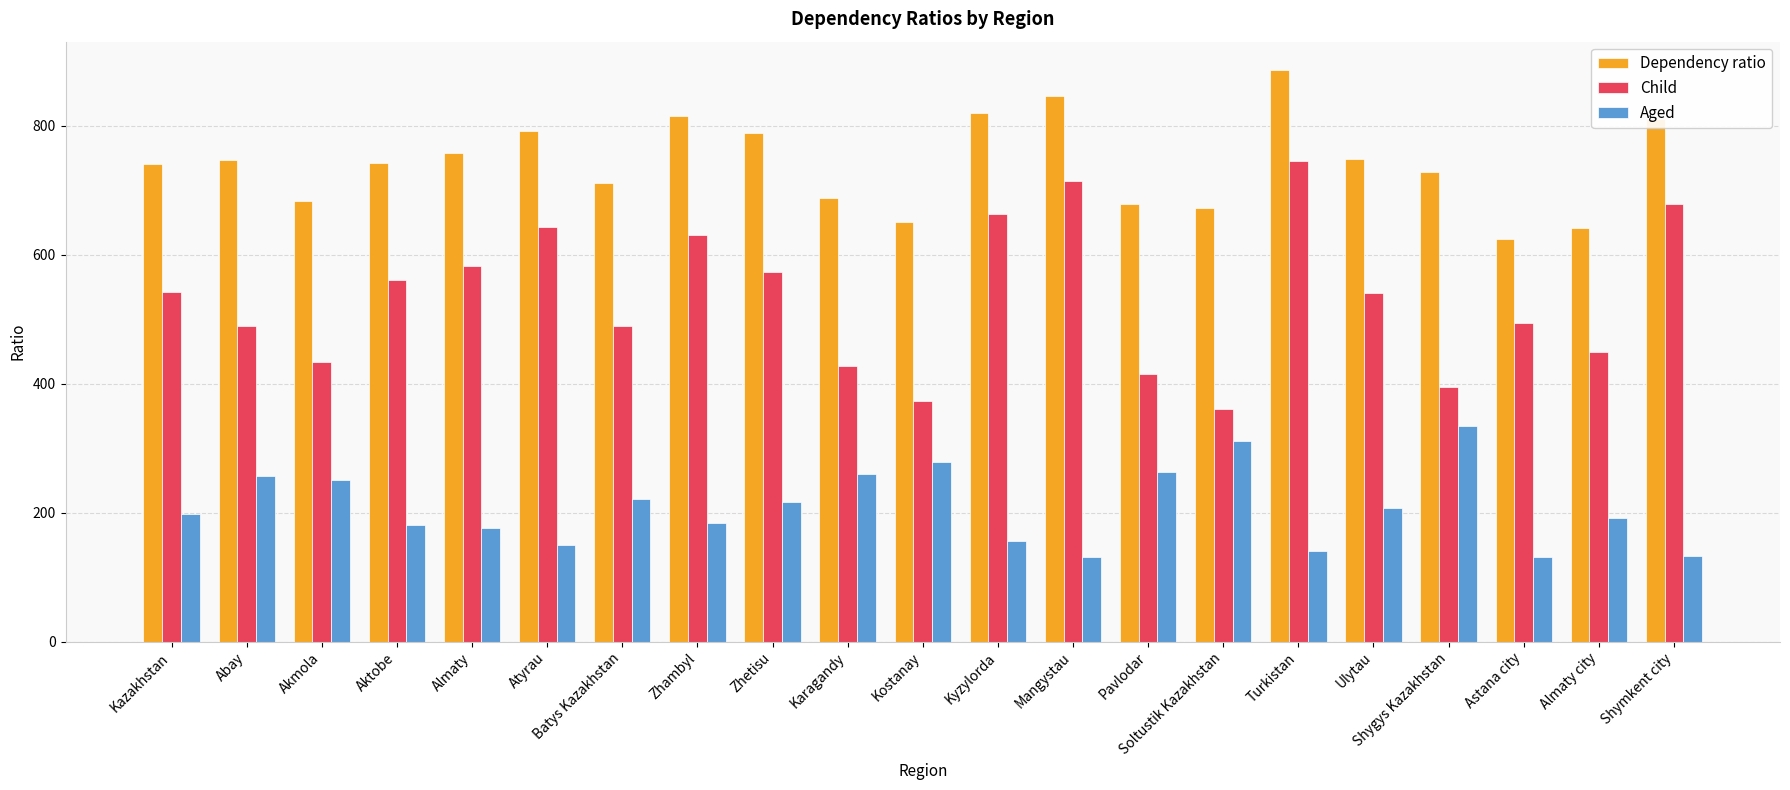

What is the sum of the Child values at Ulytau and Karagandy?

968.5